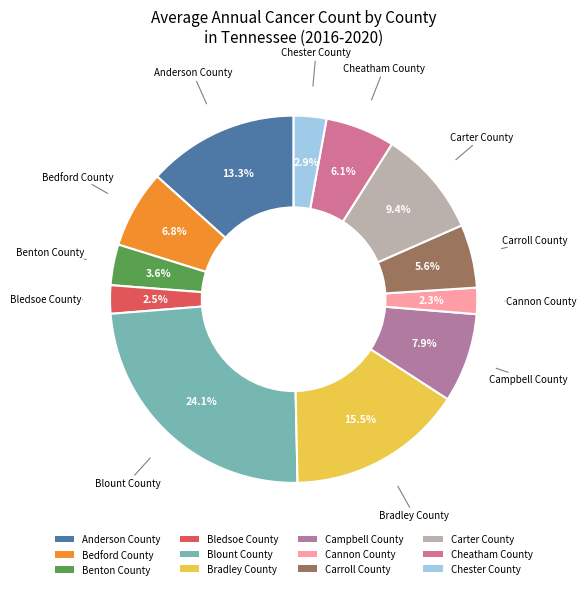

What is the largest slice in the pie chart?

Blount County